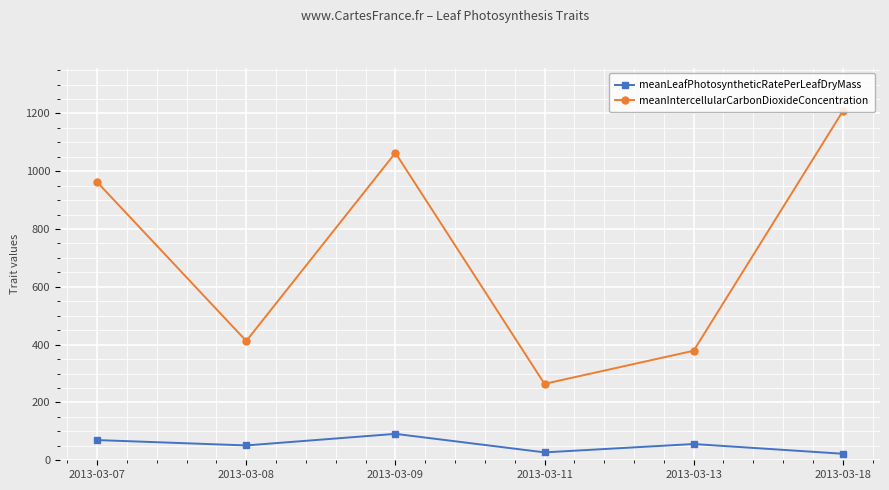

What is the difference between the highest and lowest values at 2013-03-09?

972.1